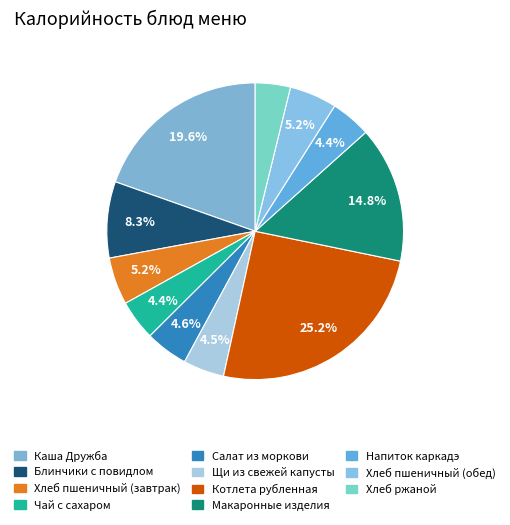

Which has a higher value, Хлеб пшеничный (обед) or Чай с сахаром?

Хлеб пшеничный (обед)